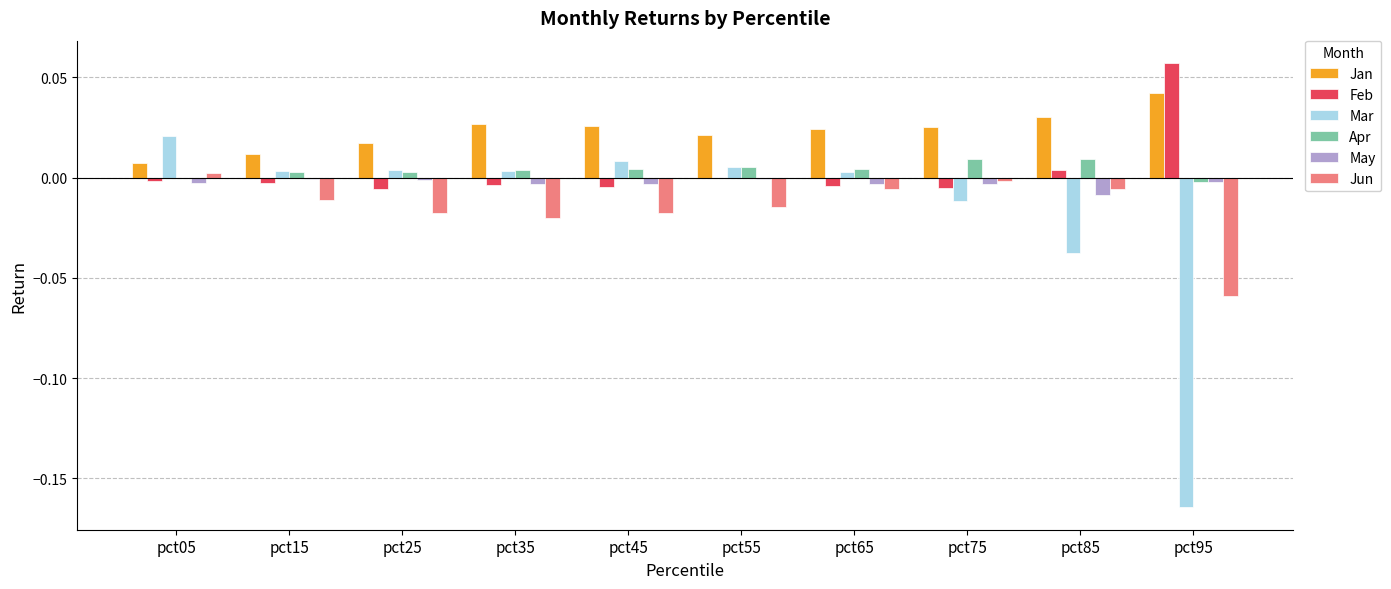

The value of Mar at pct55 is 0.0. True or false?

True